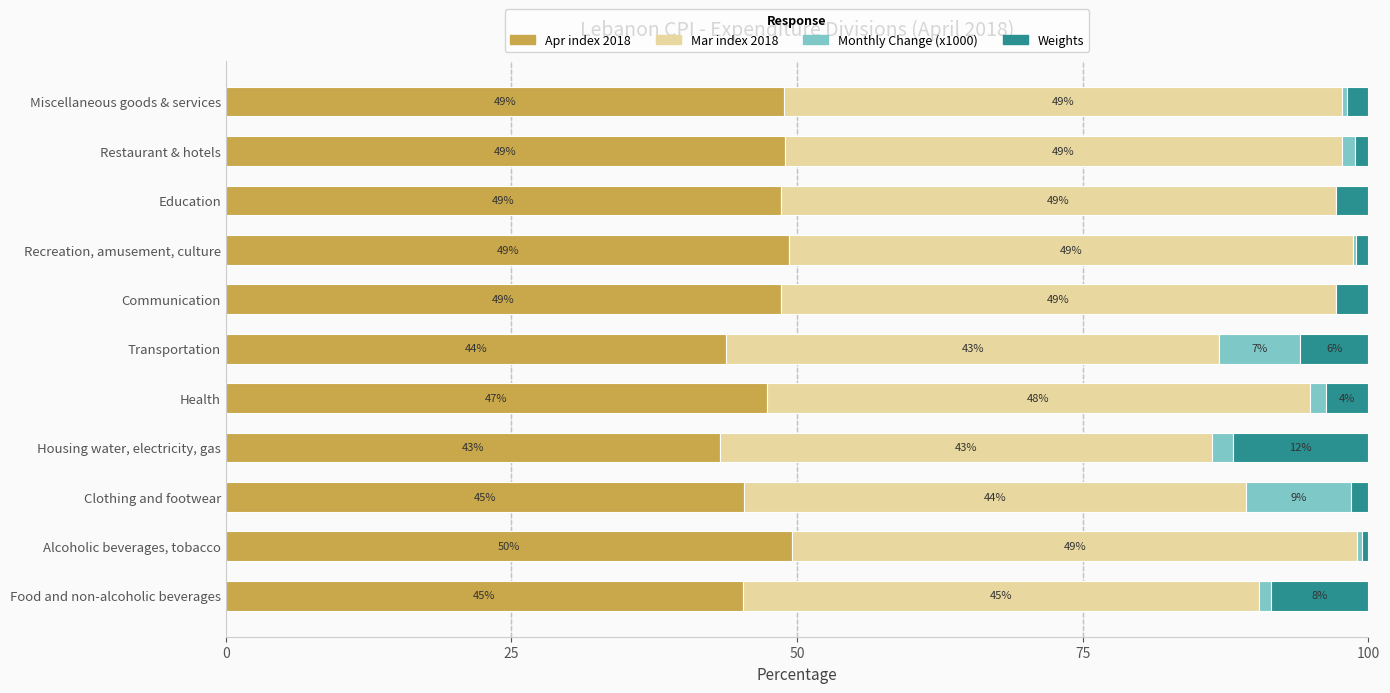

The Apr index 2018 series shows 71.4 at Education. True or false?

False